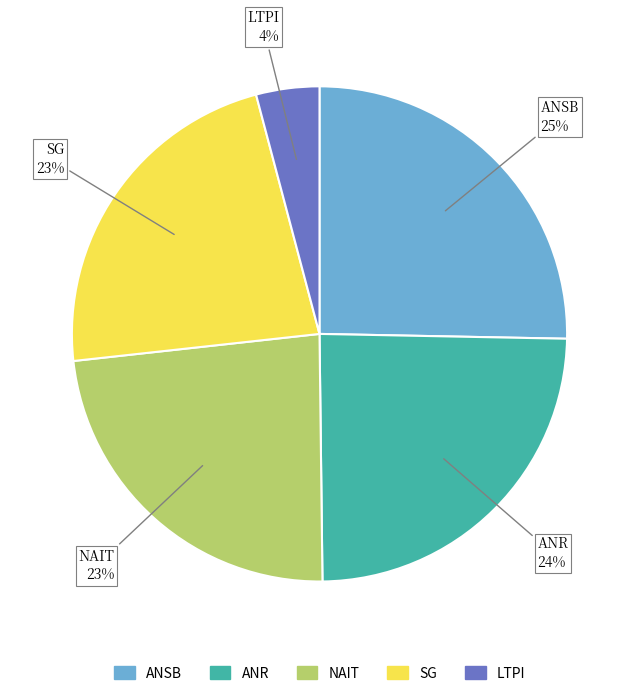

To the nearest percent, what is the difference between the largest and smallest slice percentages?

21%